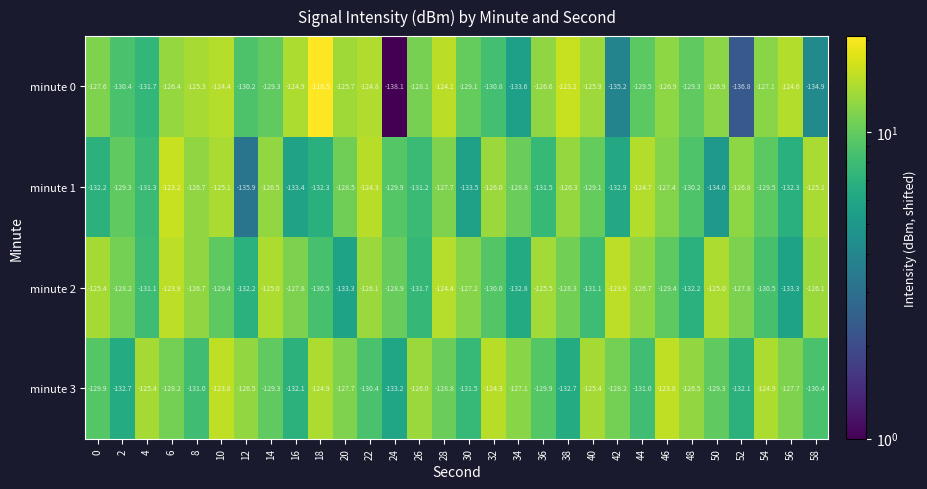

Which label corresponds to the largest value in the chart?

18